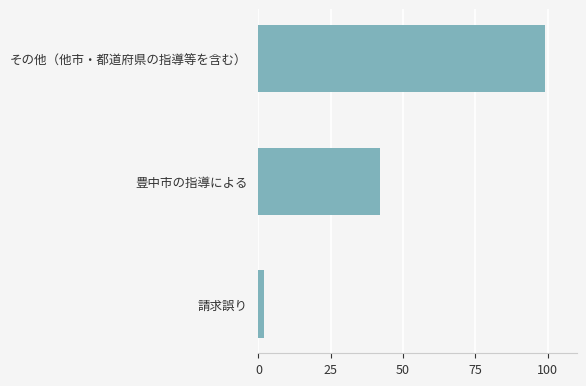

What is the difference between the maximum and minimum values?

97